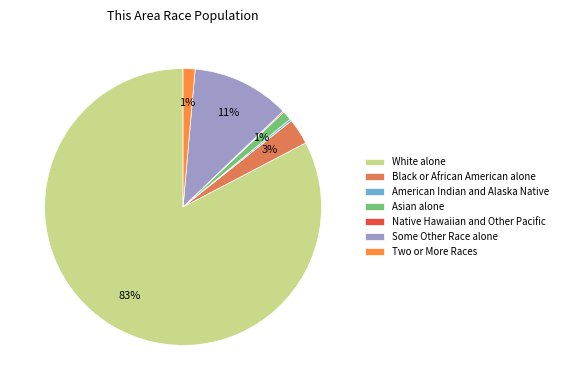

True or false: Two or More Races accounts for 11% of the total.

False